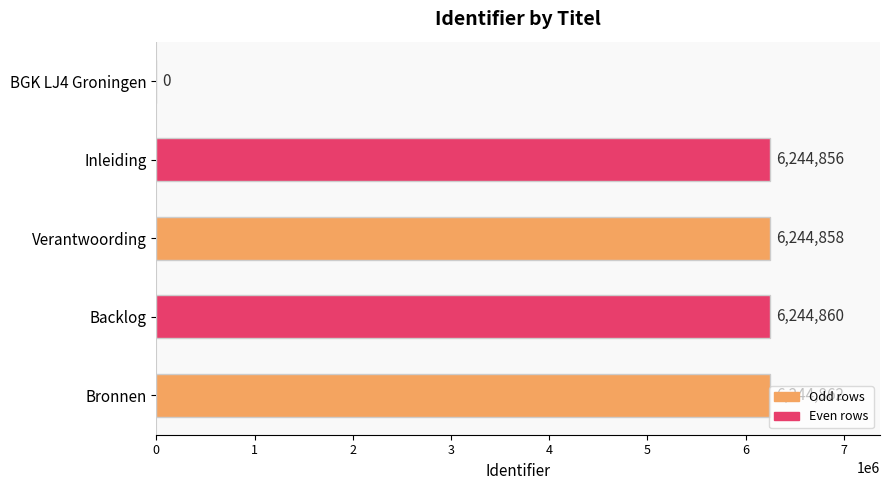

What is the sum of all values?

24979436